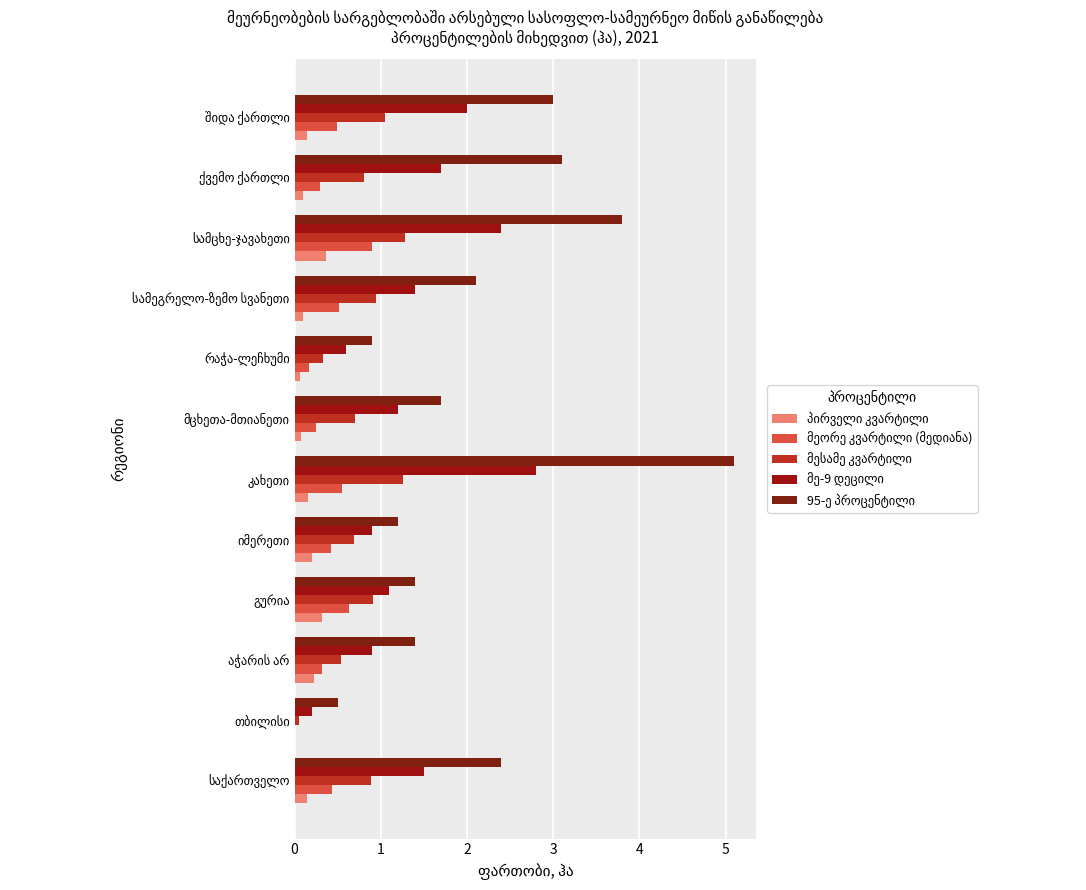

Which series has the widest spread of values?

95-ე პროცენტილი